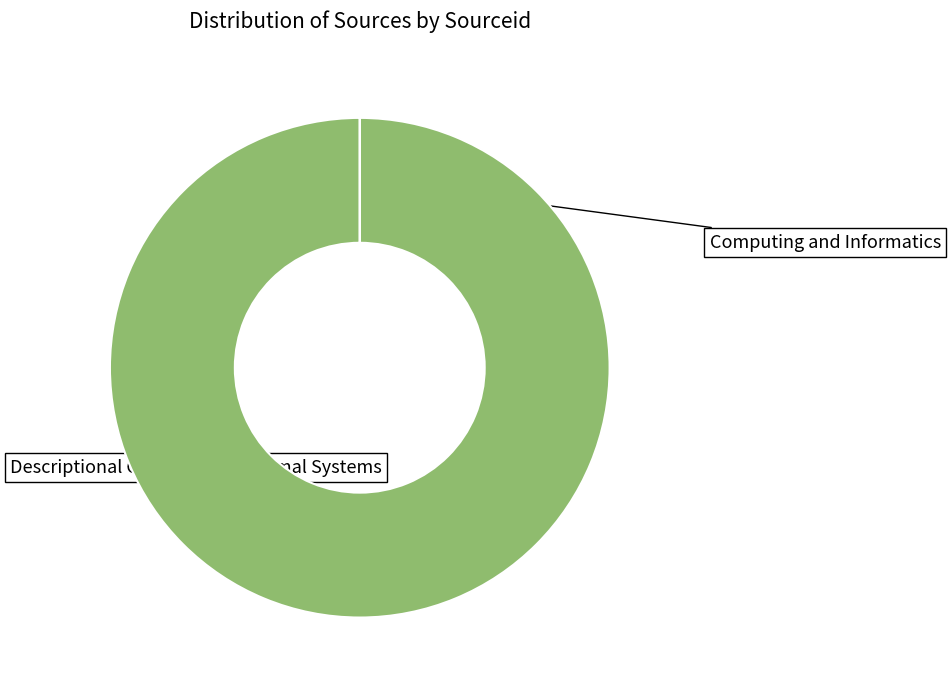

Combined, what portion of the pie is Computing and Informatics and Descriptional Complexity of Formal Systems?

100.0%